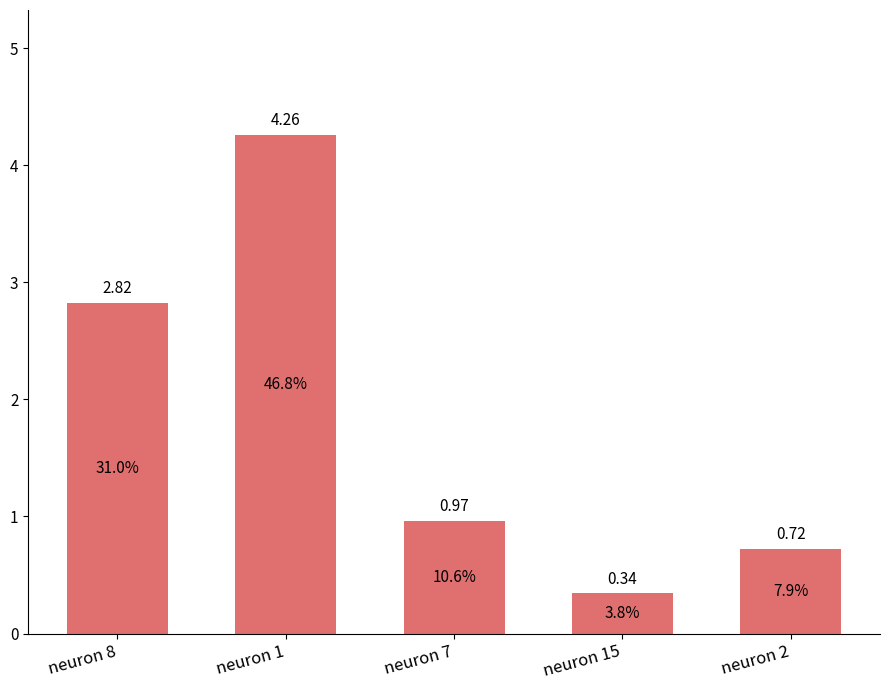

Which category has the lowest value across all series?

neuron 15